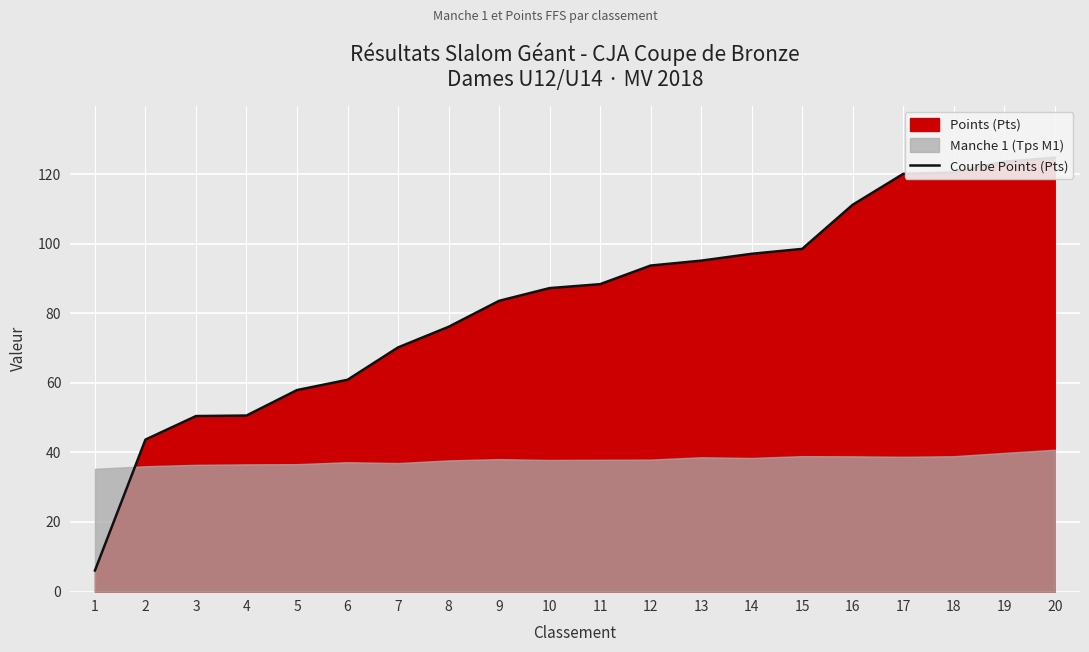

What is the change in value from 1 to 10?

+81.2